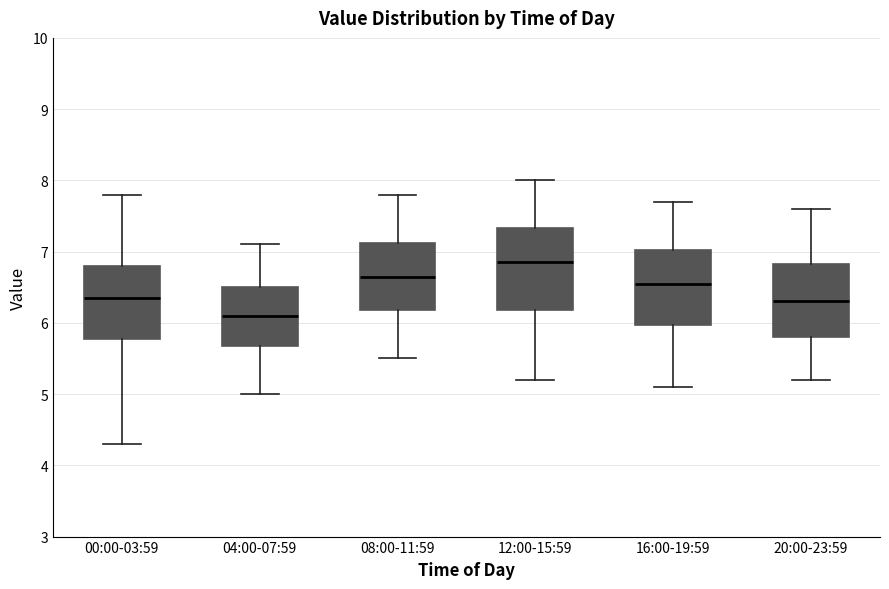

Reading left to right, transcribe this box plot: for each box, give where its median line is, the range the box spans, and where its two whiskers end, as read against the y-axis. The values are not printed on the chart, so give them approximately, as read against the axis.

00:00-03:59: median 6.4, box 5.8 to 6.8, whiskers 4.3 to 7.8
04:00-07:59: median 6.1, box 5.7 to 6.5, whiskers 5.0 to 7.1
08:00-11:59: median 6.7, box 6.2 to 7.1, whiskers 5.5 to 7.8
12:00-15:59: median 6.9, box 6.2 to 7.3, whiskers 5.2 to 8.0
16:00-19:59: median 6.6, box 6.0 to 7.0, whiskers 5.1 to 7.7
20:00-23:59: median 6.3, box 5.8 to 6.8, whiskers 5.2 to 7.6